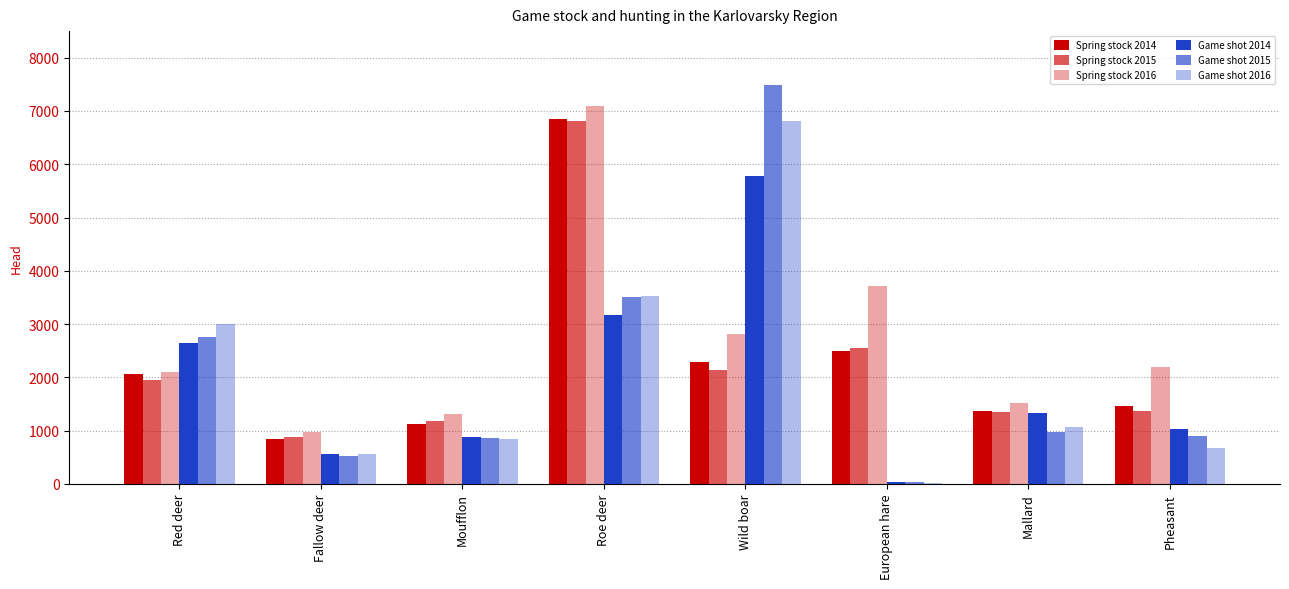

The value of Game shot 2015 at Roe deer is 2193. True or false?

False